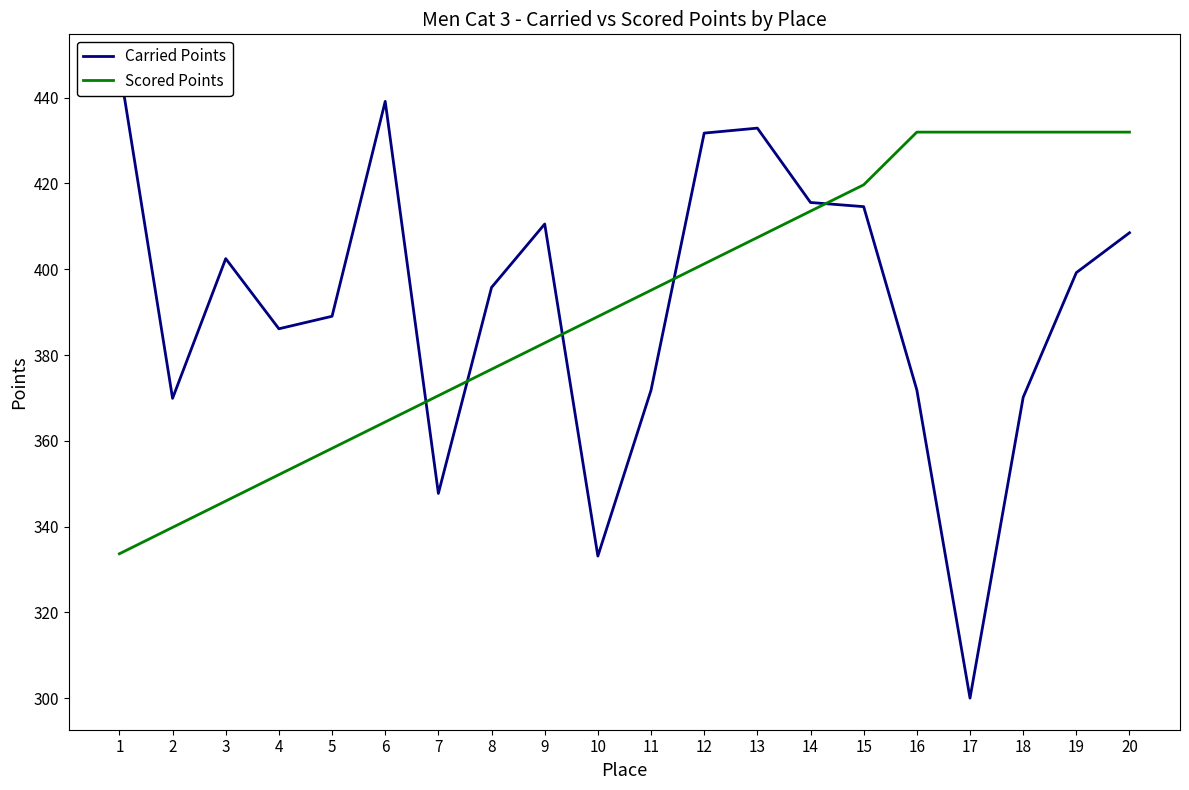

Rank the categories by Carried Points value from highest to lowest.

1, 6, 13, 12, 14, 15, 9, 20, 3, 19, 8, 5, 4, 16, 11, 18, 2, 7, 10, 17